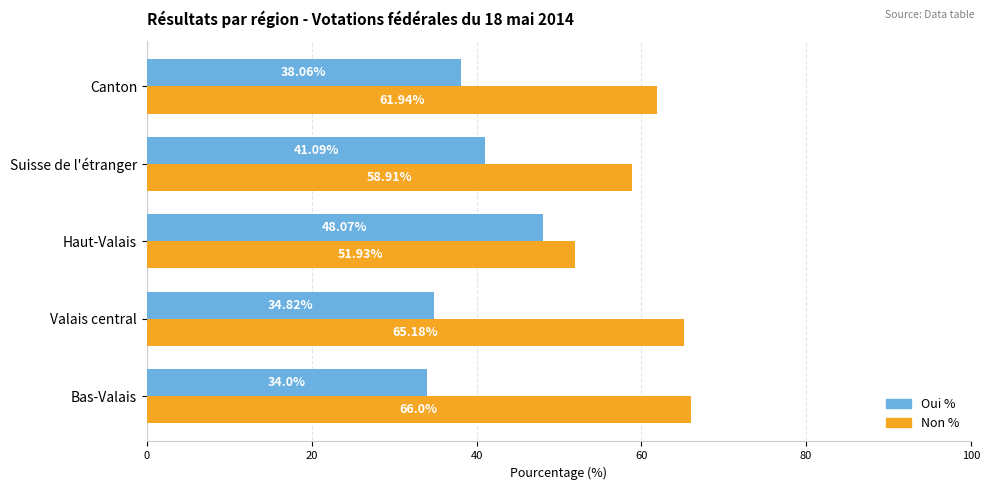

Rank the categories by Non % value from highest to lowest.

Bas-Valais, Valais central, Canton, Suisse de l'étranger, Haut-Valais